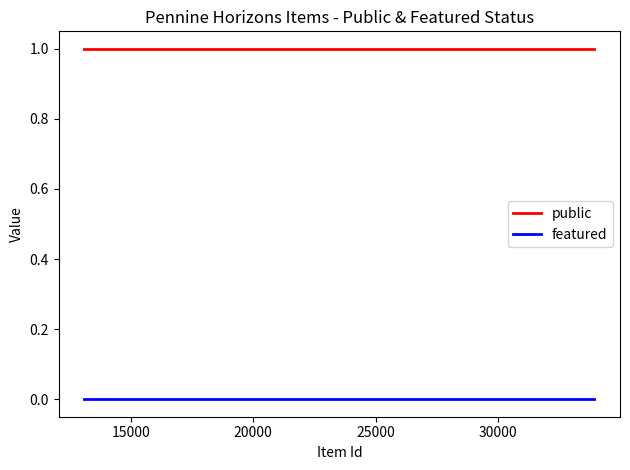

Rank the series by their average value, from highest to lowest.

public, featured